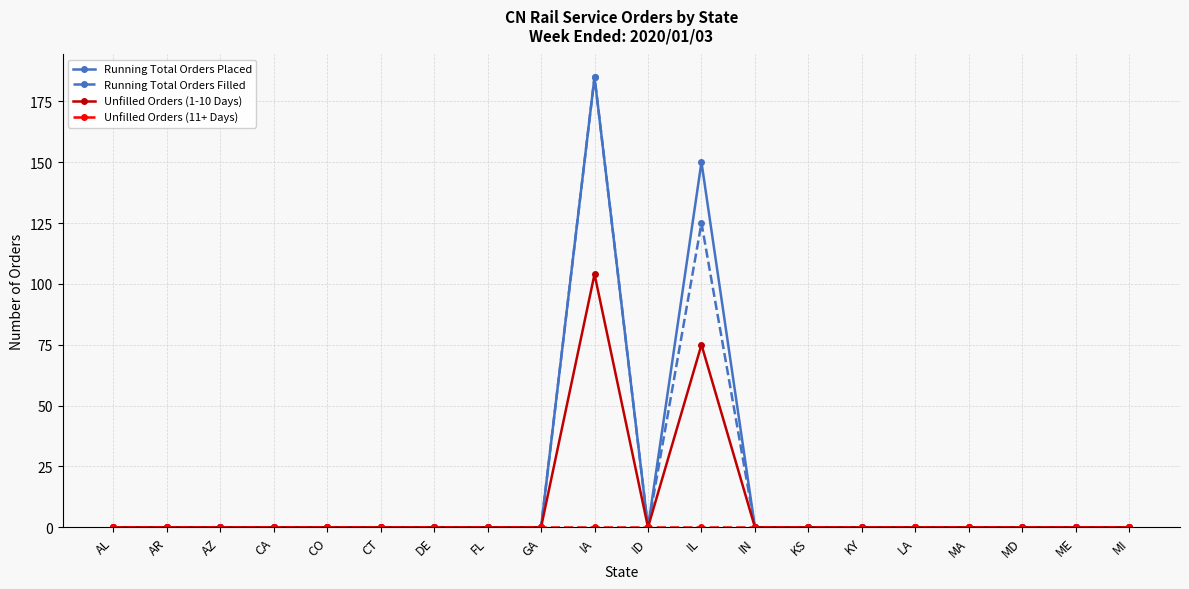

The value of Unfilled Orders (1-10 Days) at IA is 104. True or false?

True